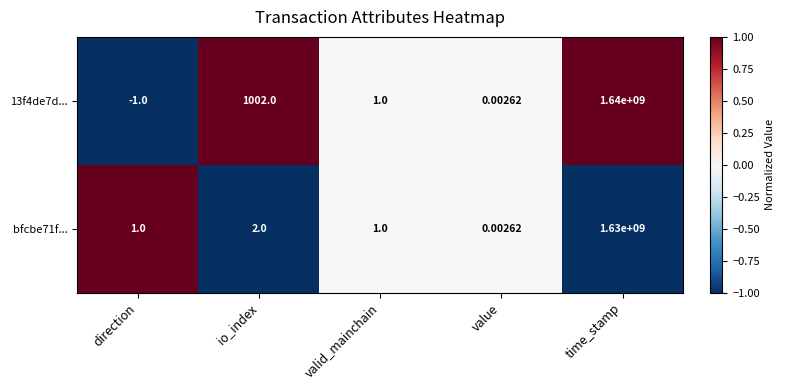

Is the value of 13f4de7d... at valid_mainchain greater than the value of bfcbe71f... at time_stamp?

No